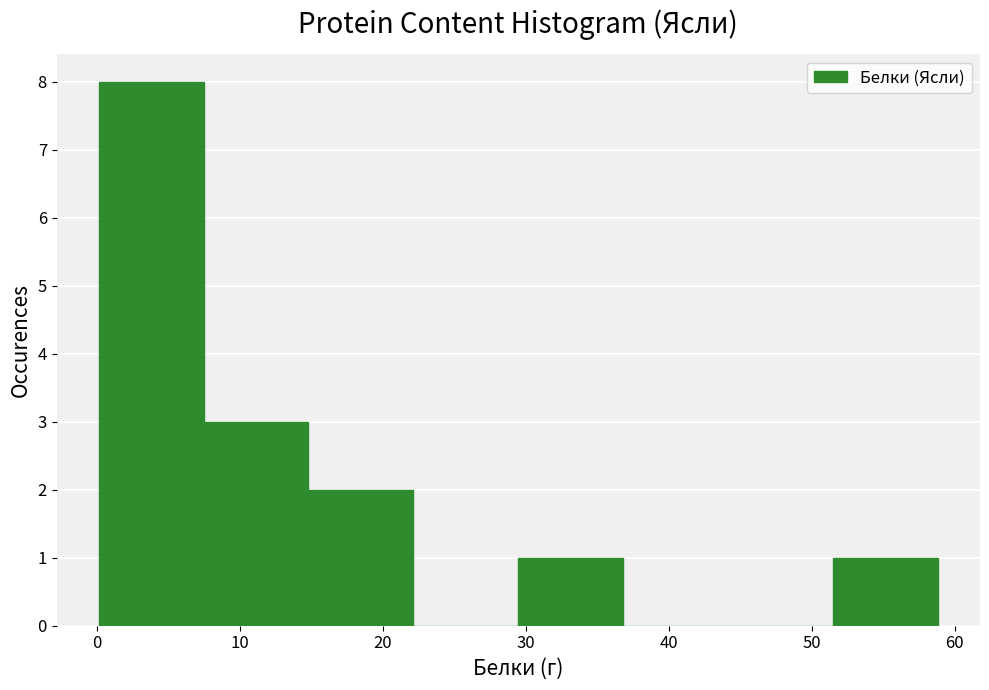

Reading left to right, list every bar in this chart as the range it spans on the x-axis followed by its height. Neither the bar edges nor the heights are printed on the chart, so give them approximately, as read against the axes.

0 to 7: 8
7 to 15: 3
15 to 22: 2
22 to 29: 0
29 to 37: 1
37 to 44: 0
44 to 52: 0
52 to 59: 1